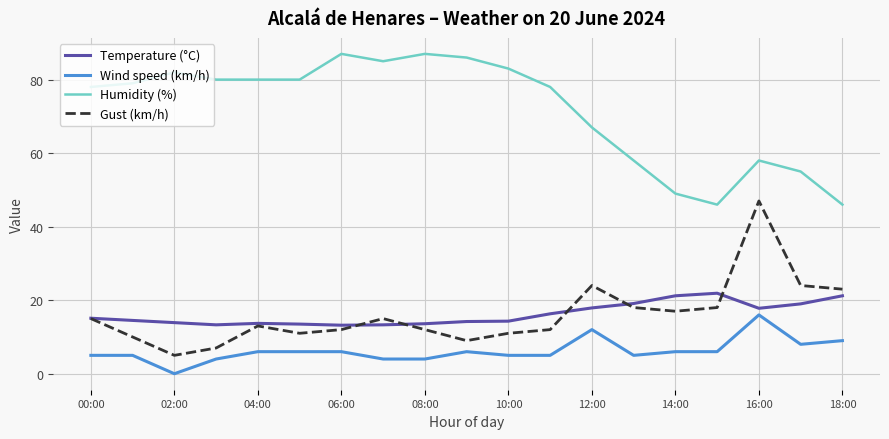

True or false: Humidity (%) and Gust (km/h) intersect in this chart.

False